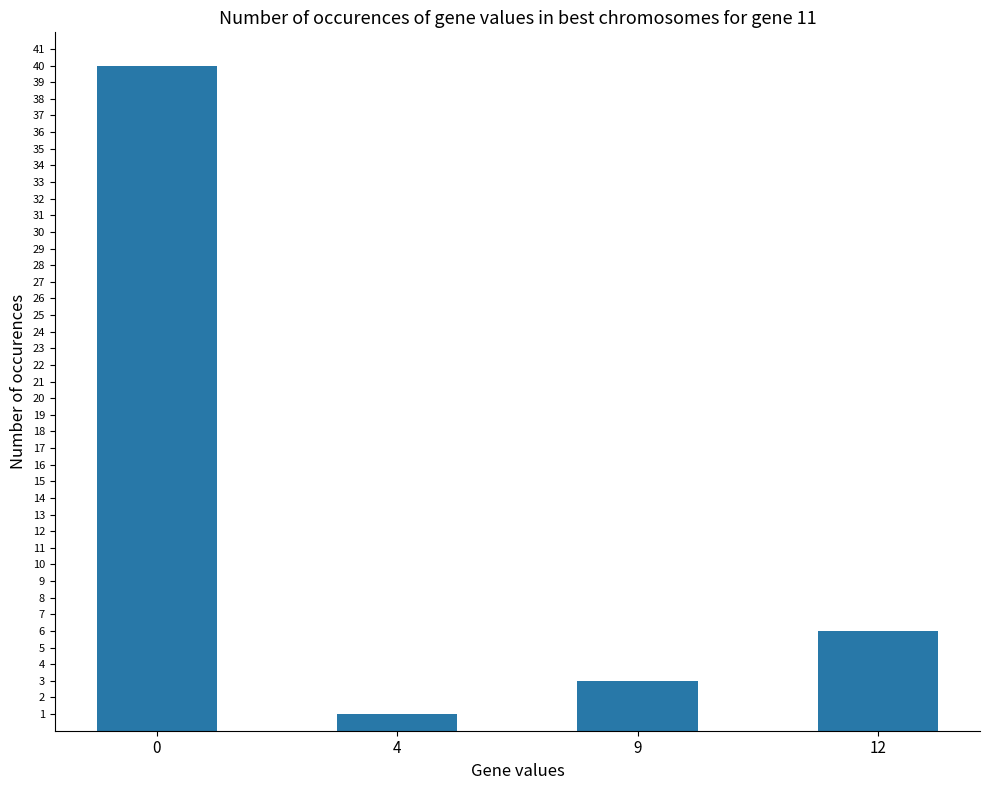

What is the sum of all values?

50